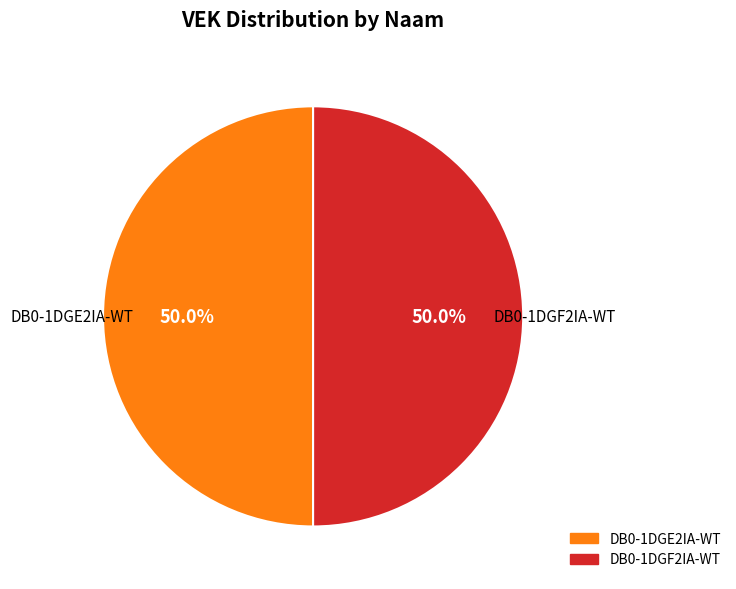

To the nearest percent, what is the difference between the largest and smallest slice percentages?

0%